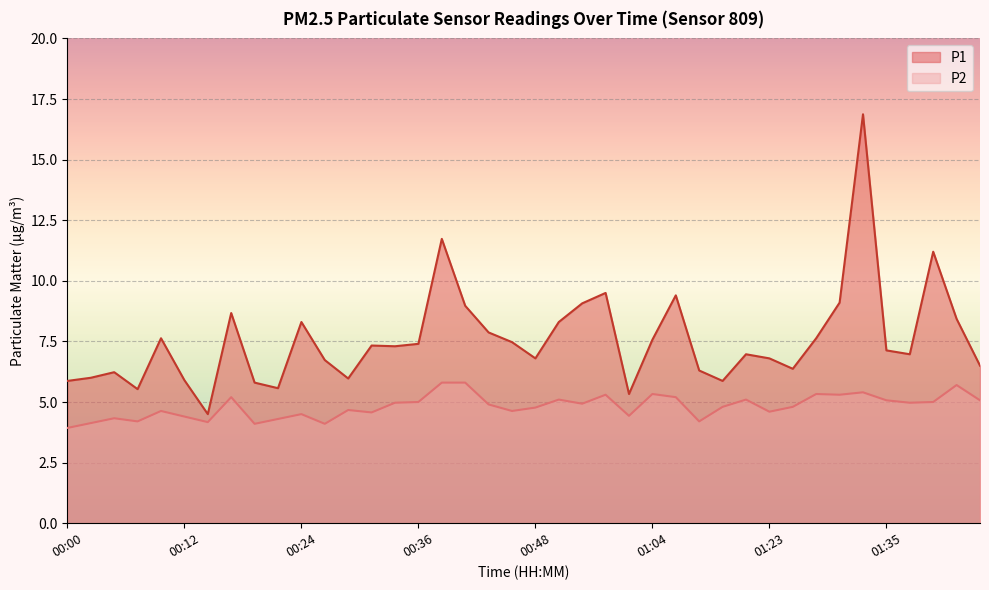

At which category does P1 reach its first local valley?

00:07